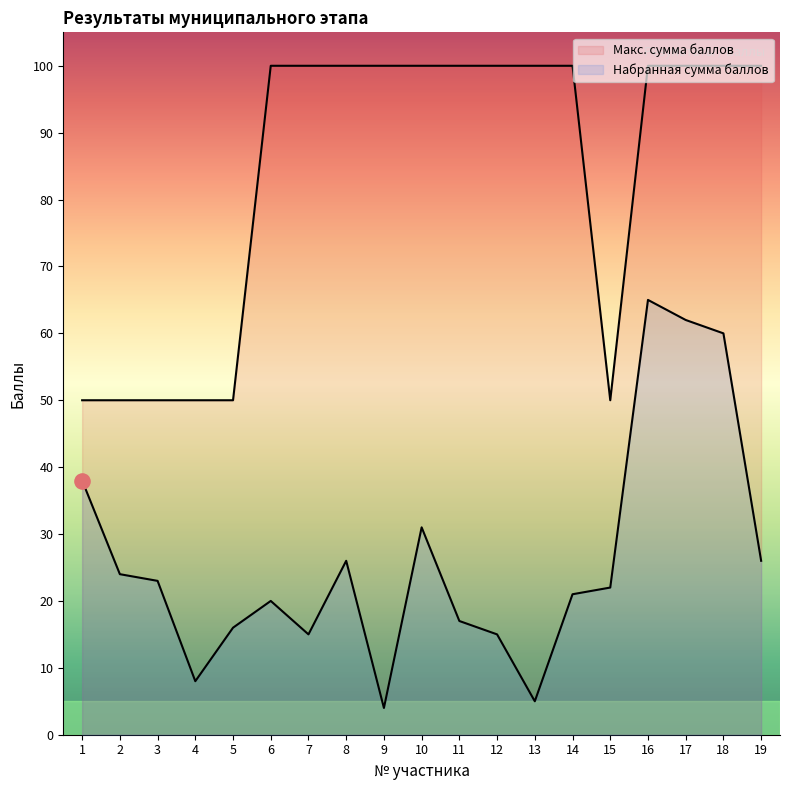

What is the total value across all series at 3?

73